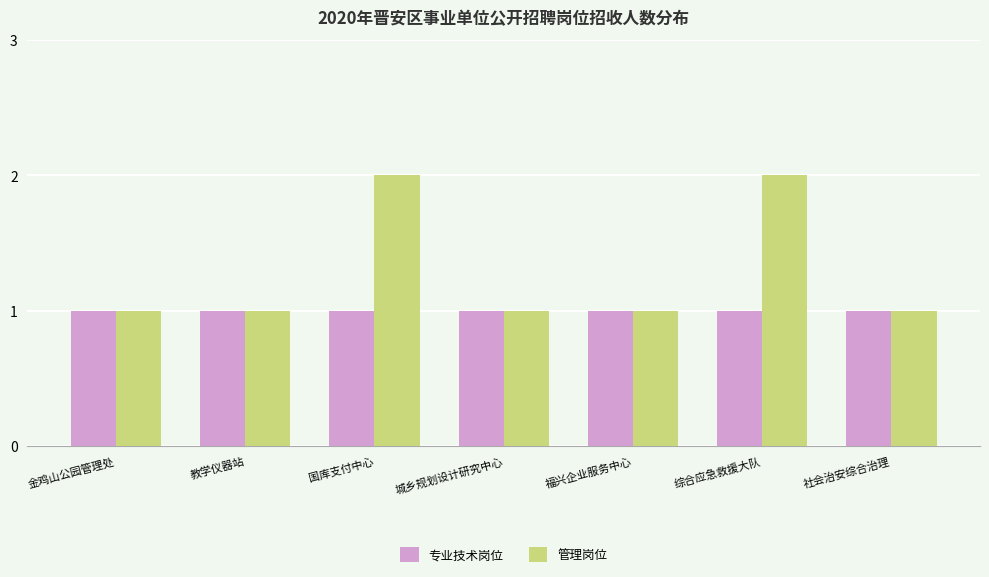

List the series in order of their overall mean, highest first.

管理岗位, 专业技术岗位